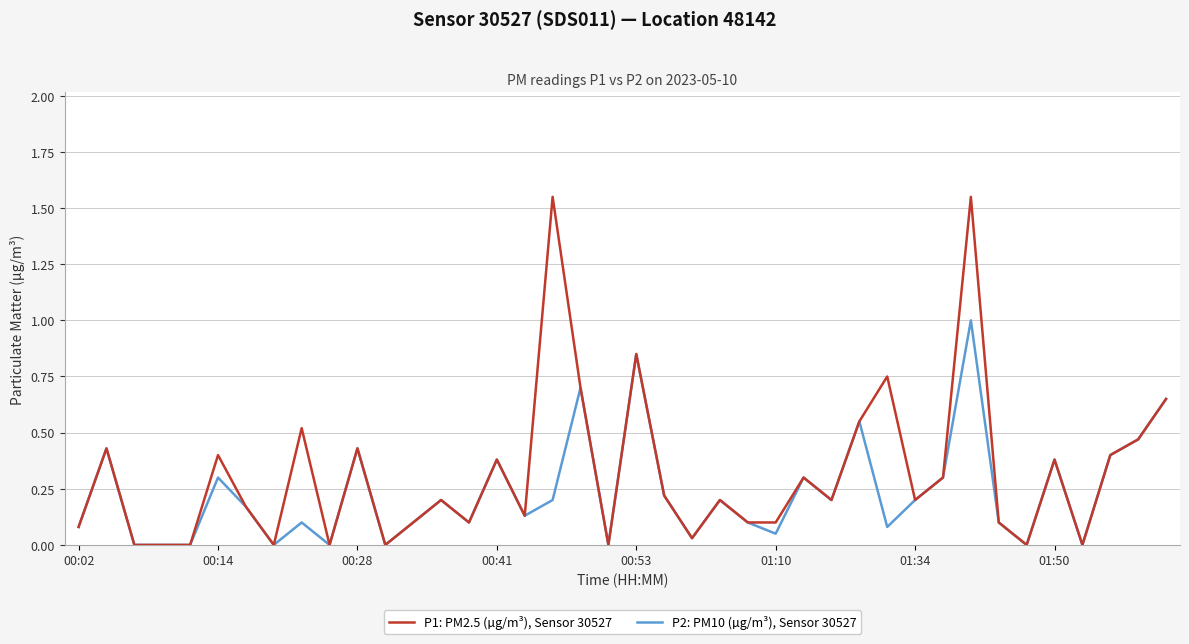

Rank the series by their maximum value, from highest to lowest.

P1: PM2.5 (µg/m³), Sensor 30527, P2: PM10 (µg/m³), Sensor 30527